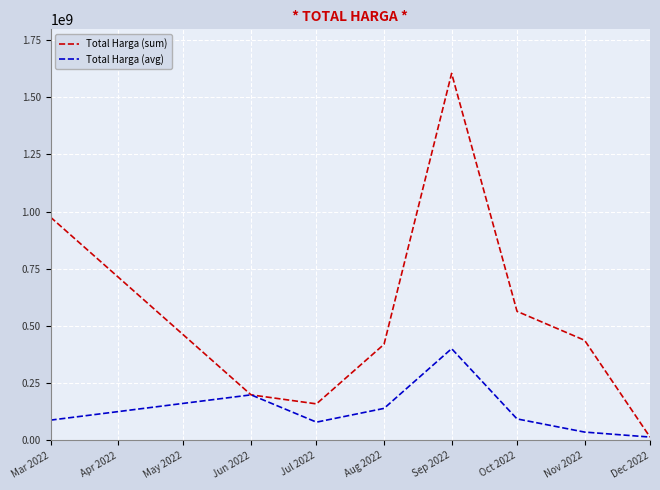

Which series has the largest range (max minus min)?

Total Harga (sum)